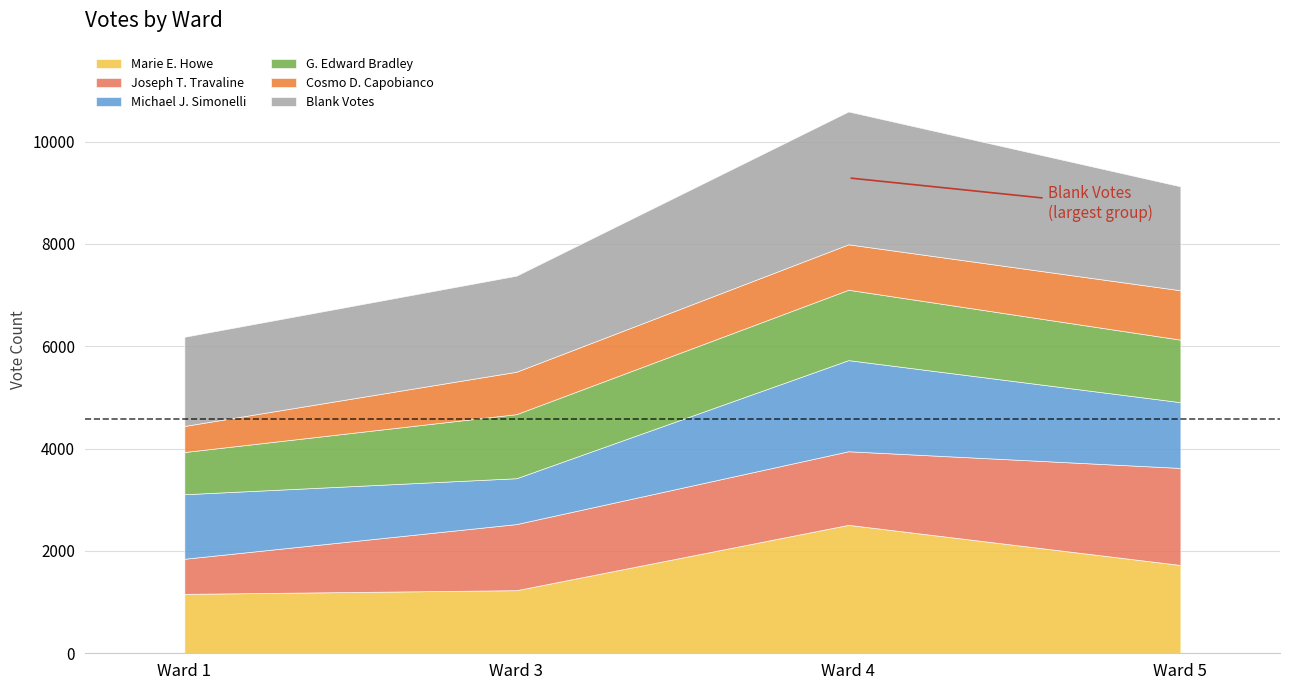

What is the difference between the second highest and minimum values in the Joseph T. Travaline series?

752